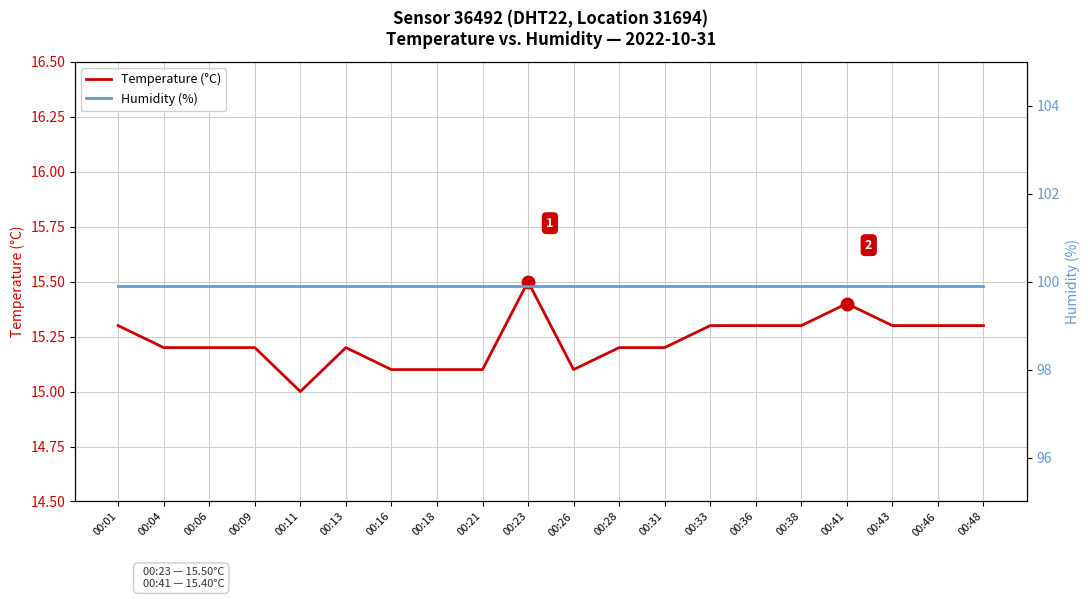

List the labels in order of Humidity (%) value, smallest first.

00:01, 00:04, 00:06, 00:09, 00:11, 00:13, 00:16, 00:18, 00:21, 00:23, 00:26, 00:28, 00:31, 00:33, 00:36, 00:38, 00:41, 00:43, 00:46, 00:48